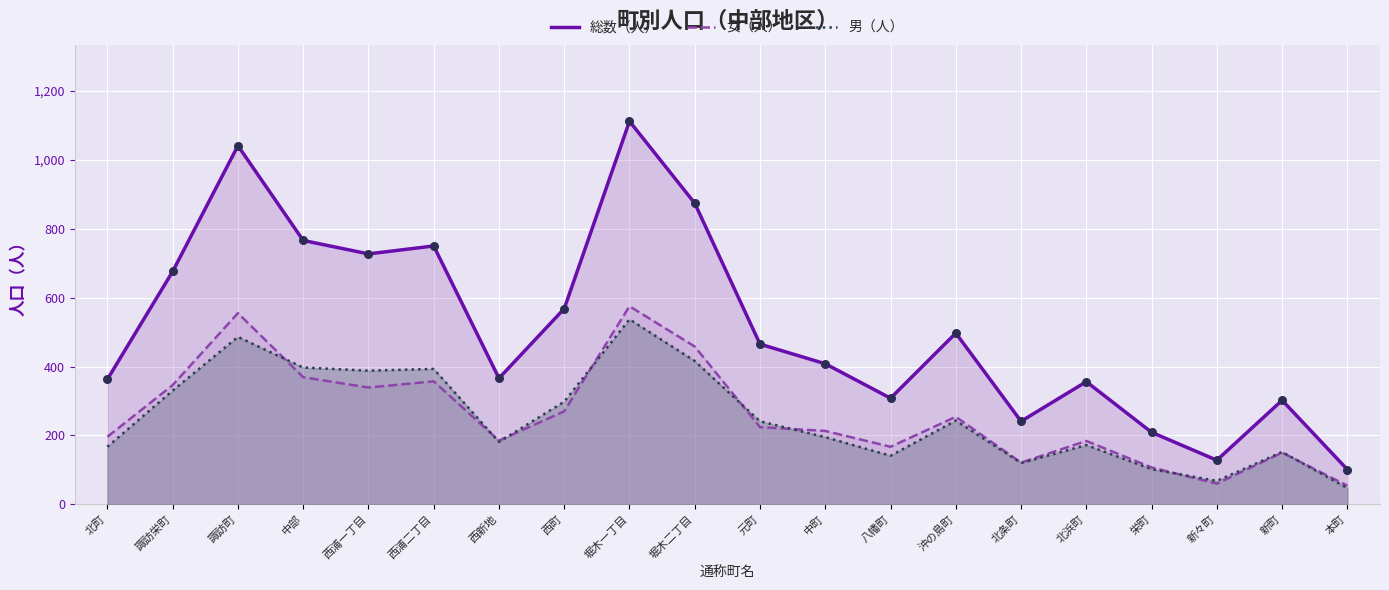

At how many categories does at least one series exceed 459?

10